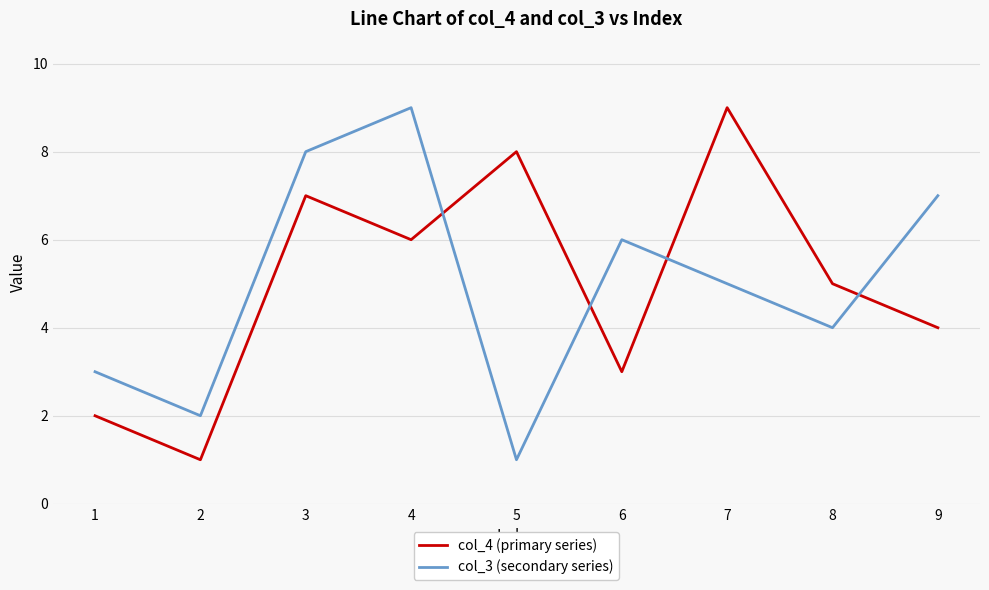

What is the total value across all series at 1?

5